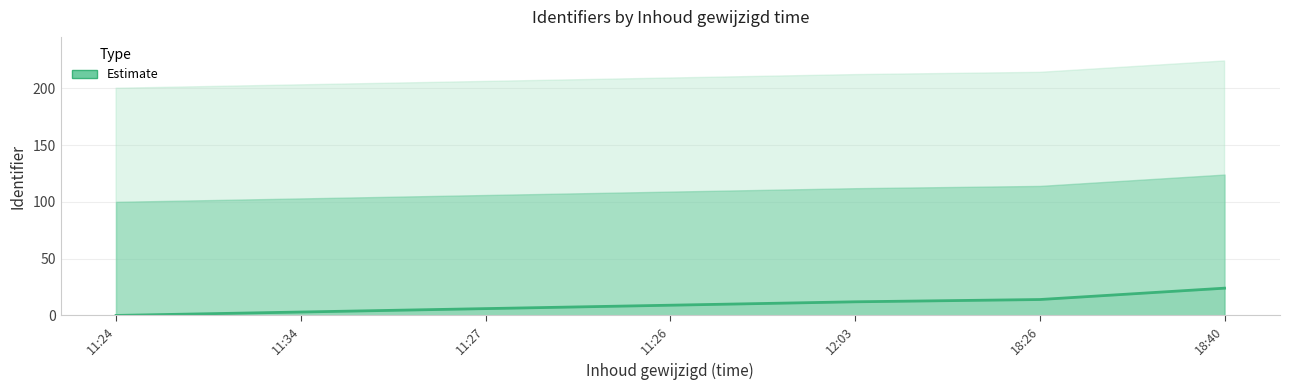

What is the sum of the values at 18:26 and 11:26?

23